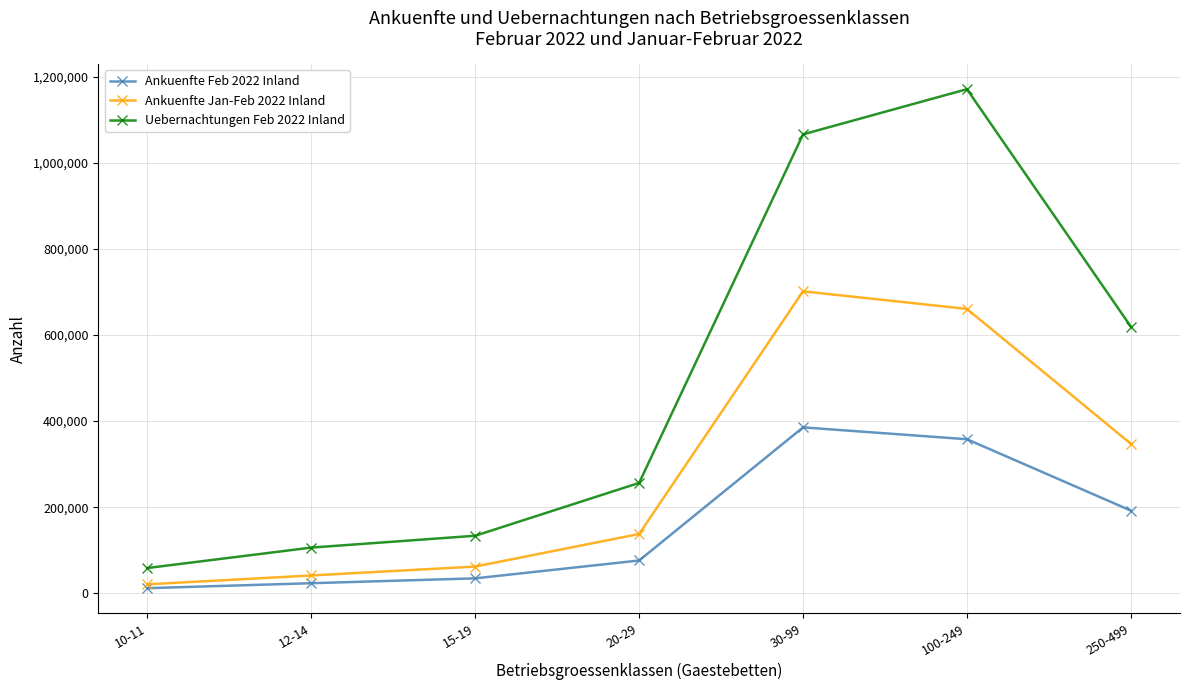

What is the label of the 5th point from the left?

30-99